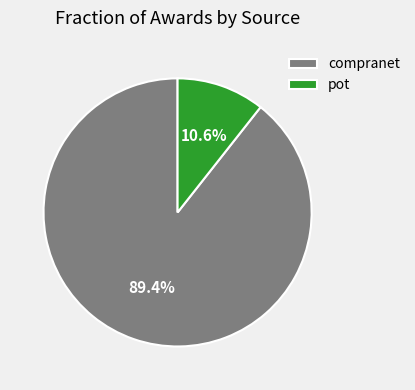

True or false: compranet accounts for 89% of the total.

True